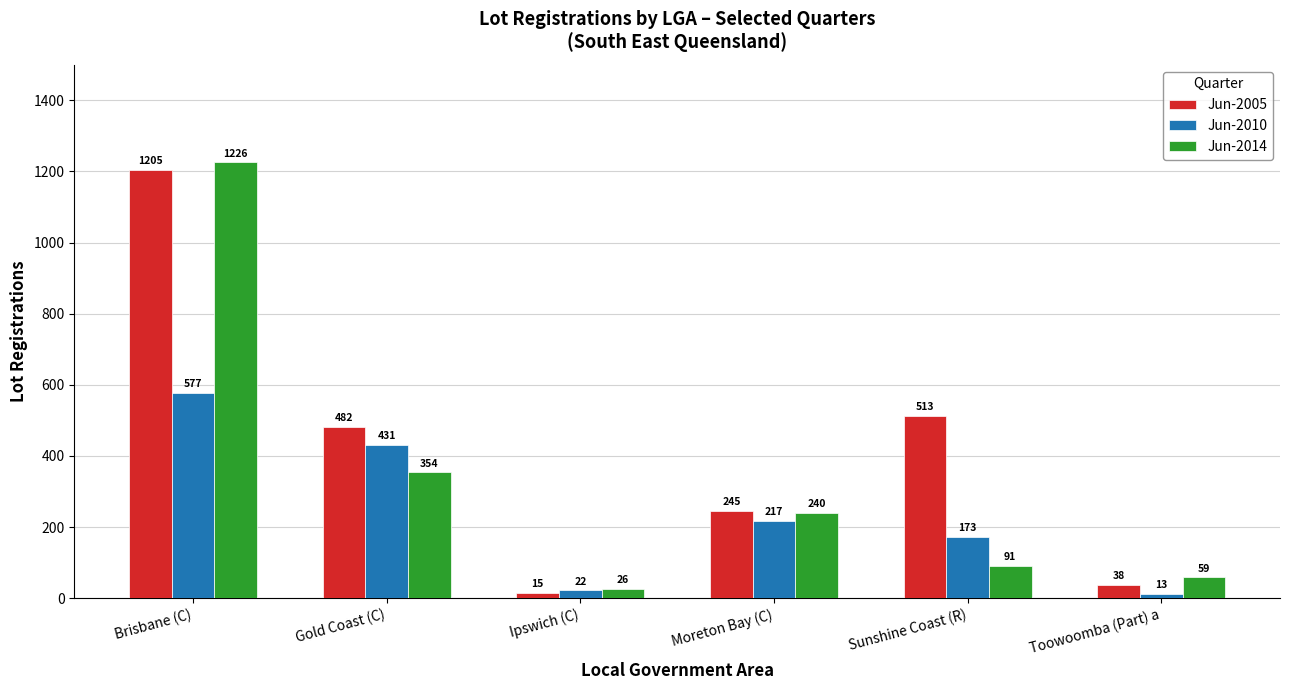

How many data points does each series have?

6